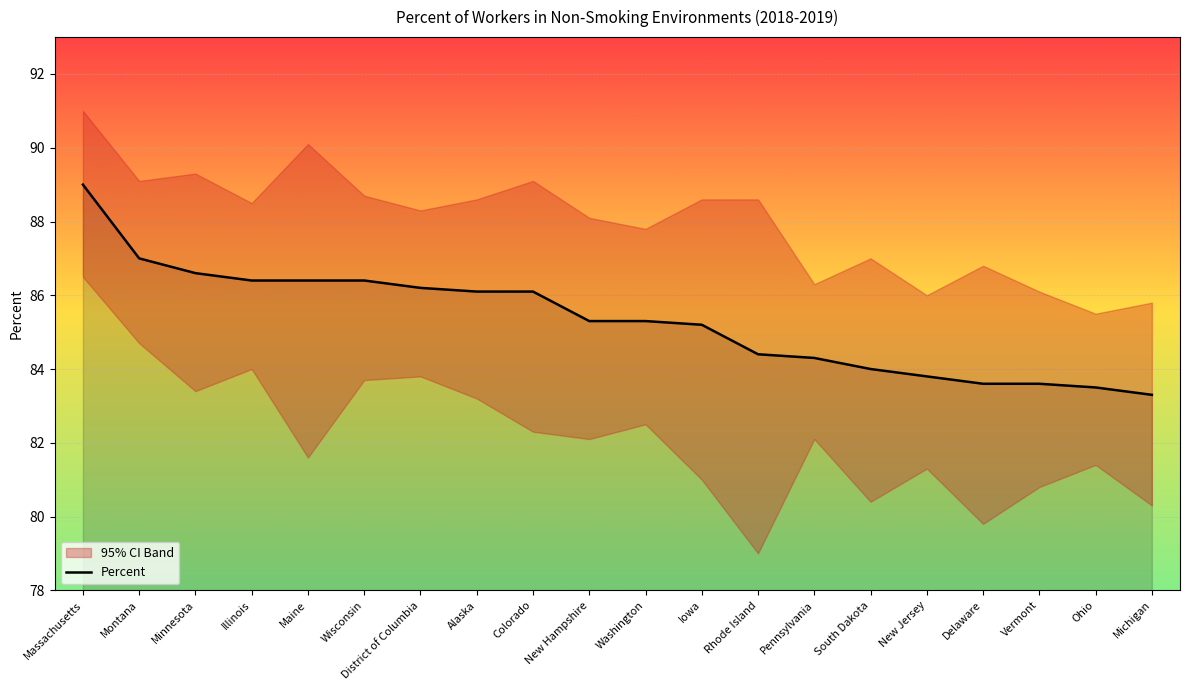

The chart shows a value of 89.0 at Massachusetts. True or false?

True